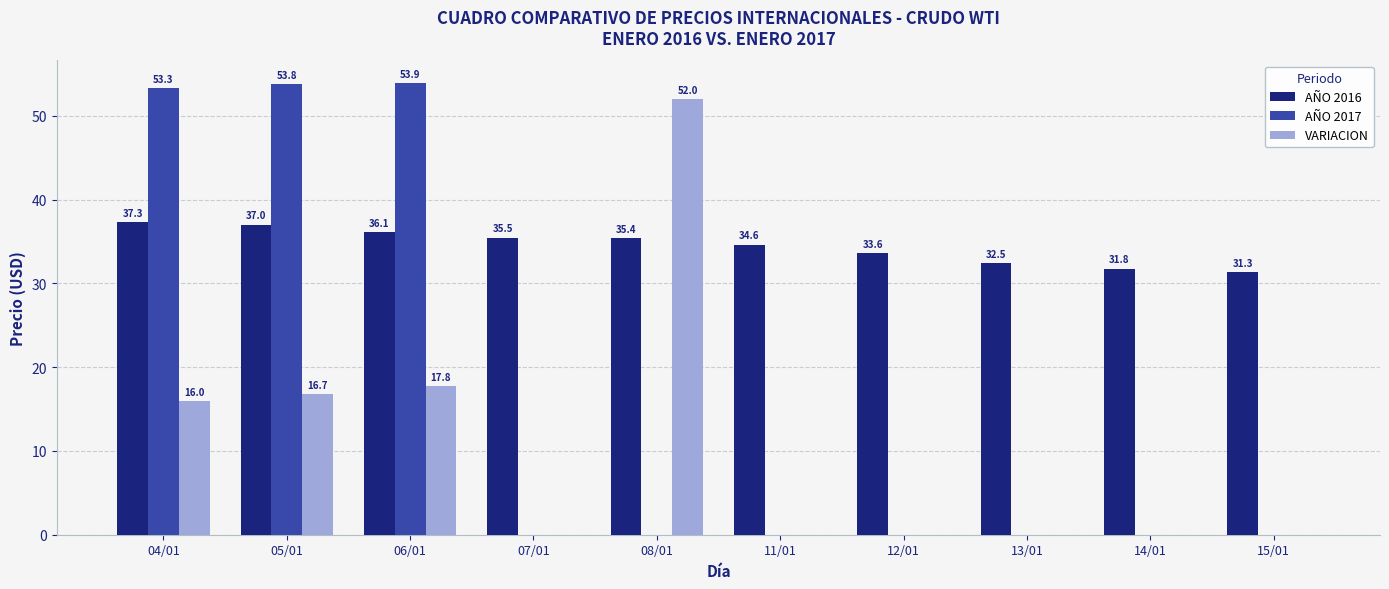

How many categories are shown in the chart?

10